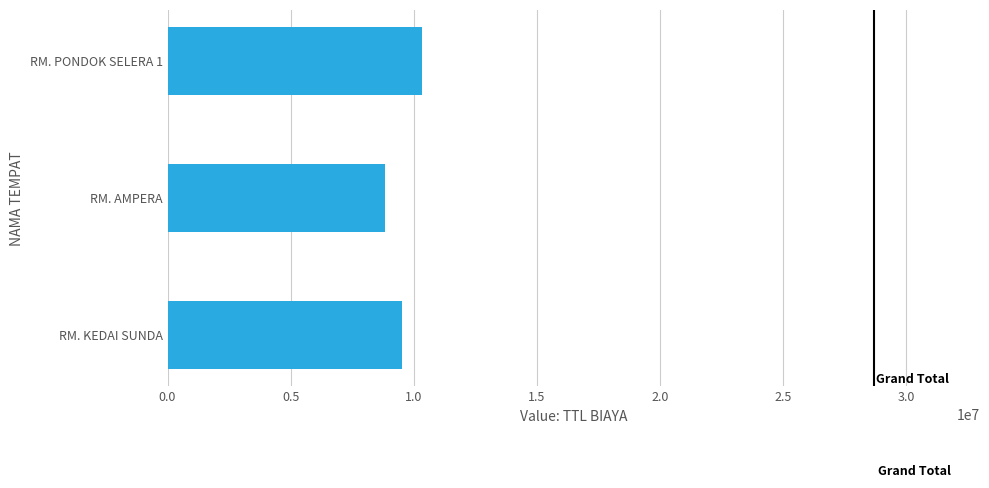

Which label corresponds to the largest value in the chart?

RM. PONDOK SELERA 1